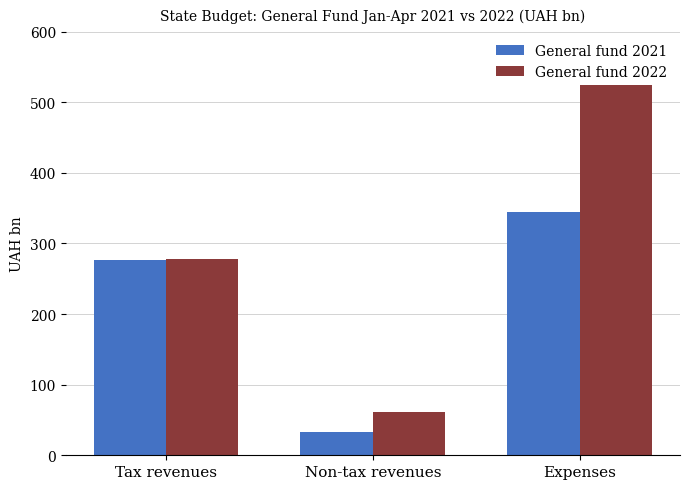

What is the value of the General fund 2021 bar at the 1st from the left?

276.8